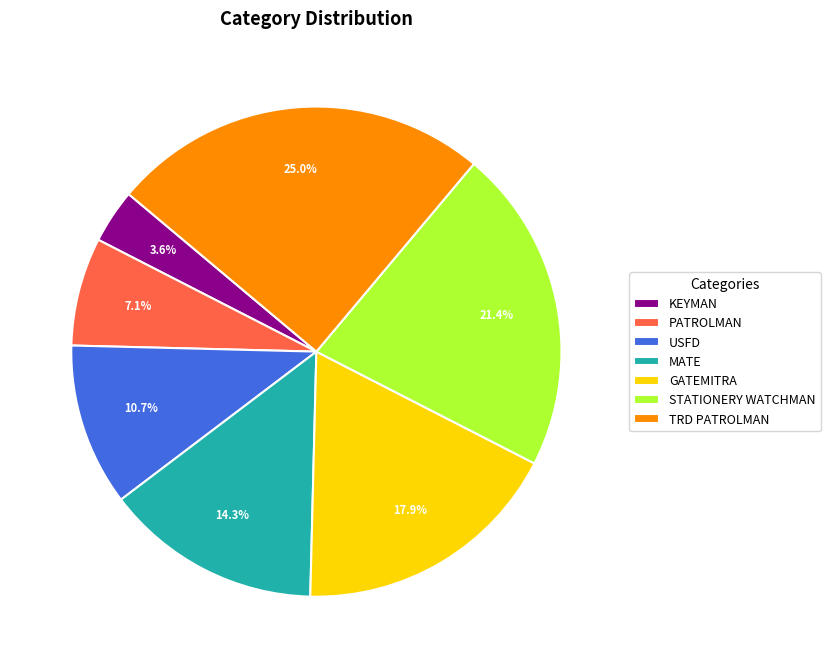

Does PATROLMAN represent more than half of the total?

No